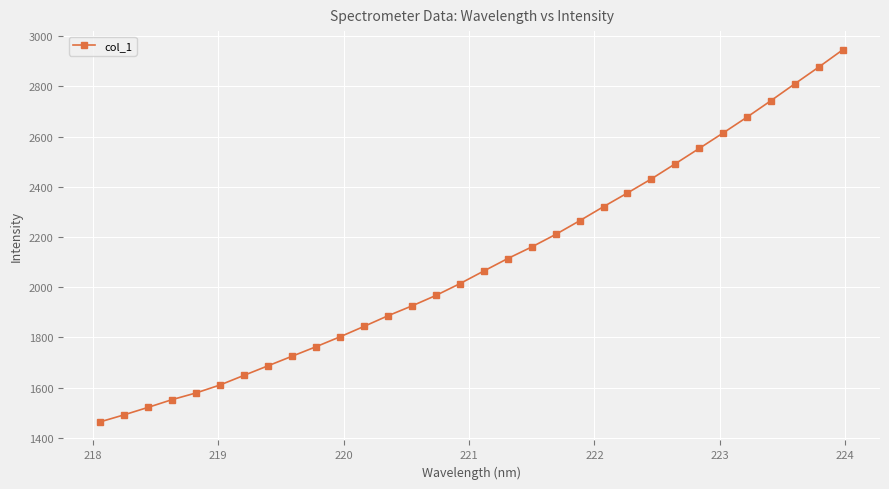

What is the greatest value displayed?

2945.6